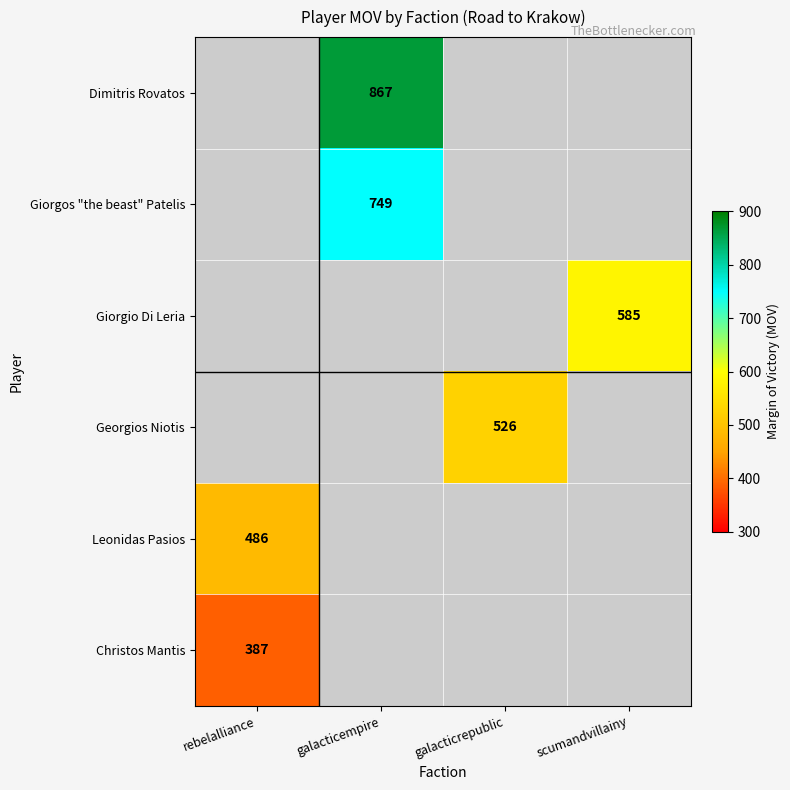

True or false: Christos Mantis has a value of 631 at rebelalliance.

False